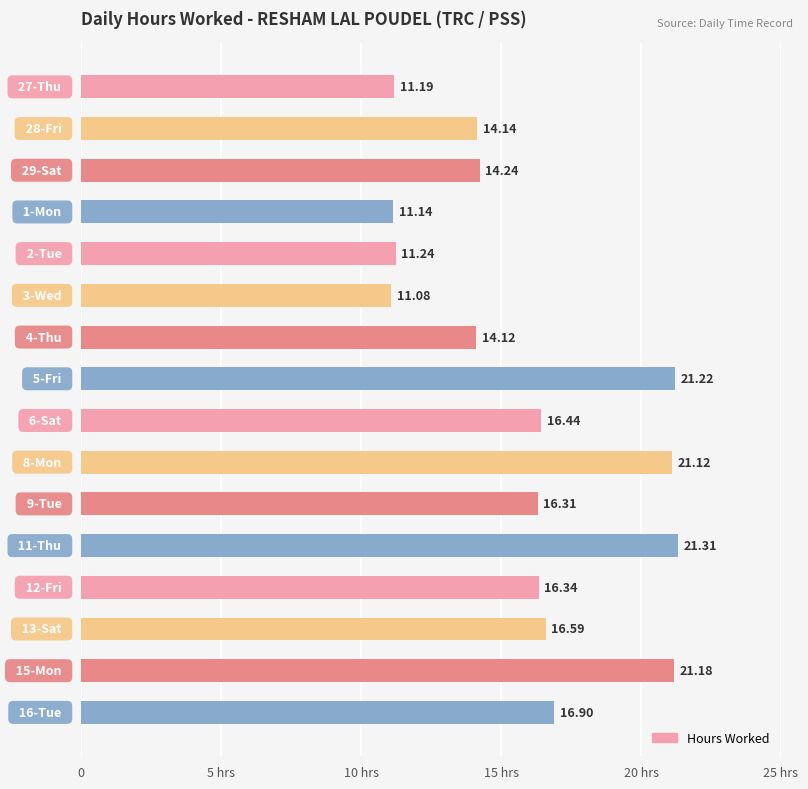

Does the chart contain any negative values?

No